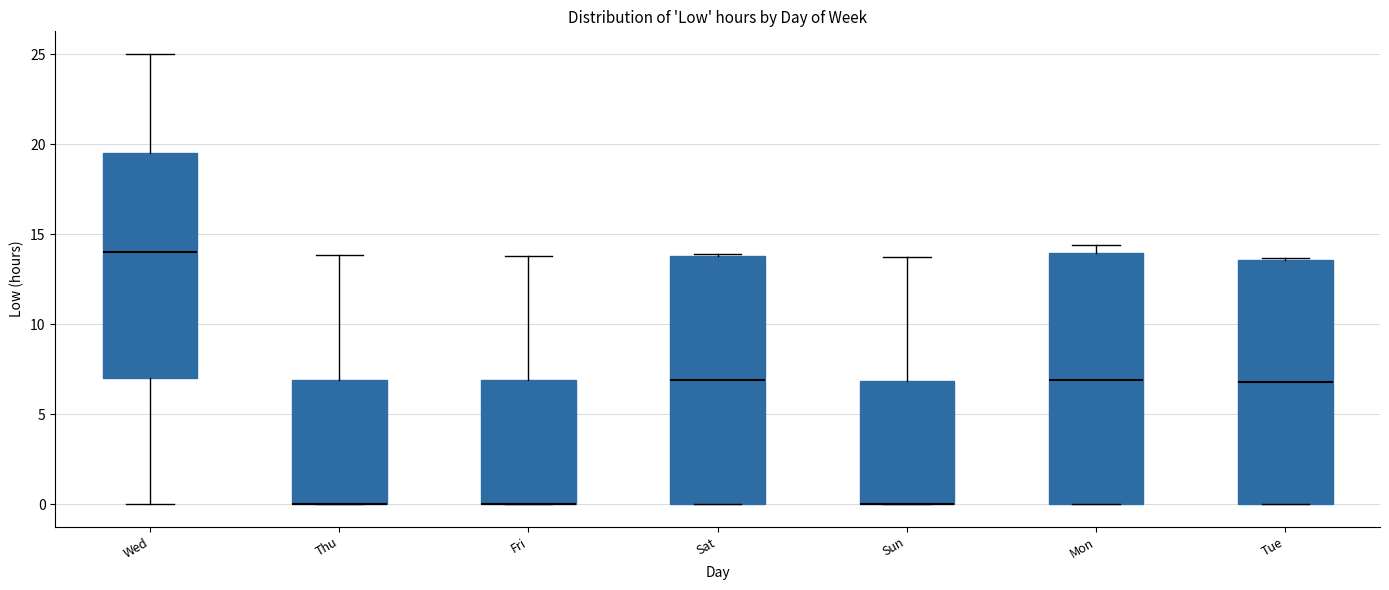

Reading left to right, transcribe this box plot: for each box, give where its median line is, the range the box spans, and where its two whiskers end, as read against the y-axis. The values are not printed on the chart, so give them approximately, as read against the axis.

Wed: median 14.0, box 7.0 to 19.5, whiskers 0.0 to 25.0
Thu: median 0.0 (drawn on the box's lower edge), box 0.0 to 7.0, whiskers 0.0 to 14.0
Fri: median 0.0 (drawn on the box's lower edge), box 0.0 to 7.0, whiskers 0.0 to 14.0
Sat: median 7.0, box 0.0 to 14.0, whiskers 0.0 to 14.0
Sun: median 0.0 (drawn on the box's lower edge), box 0.0 to 7.0, whiskers 0.0 to 13.5
Mon: median 7.0, box 0.0 to 14.0, whiskers 0.0 to 14.5
Tue: median 7.0, box 0.0 to 13.5, whiskers 0.0 to 13.5